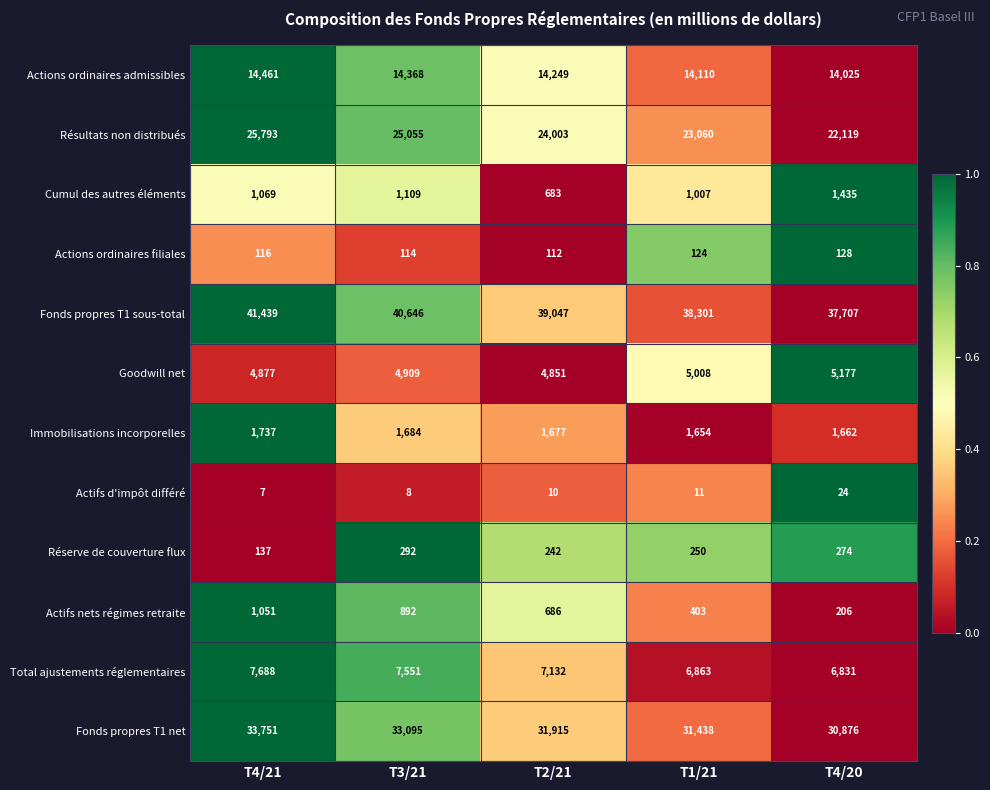

What is the maximum value shown in the chart?

41439